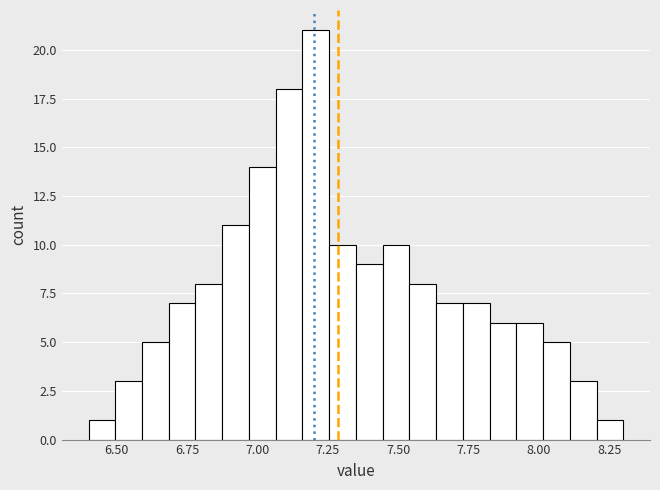

Read against the x-axis, roughly where is the centre of the tallest bar?

7.20